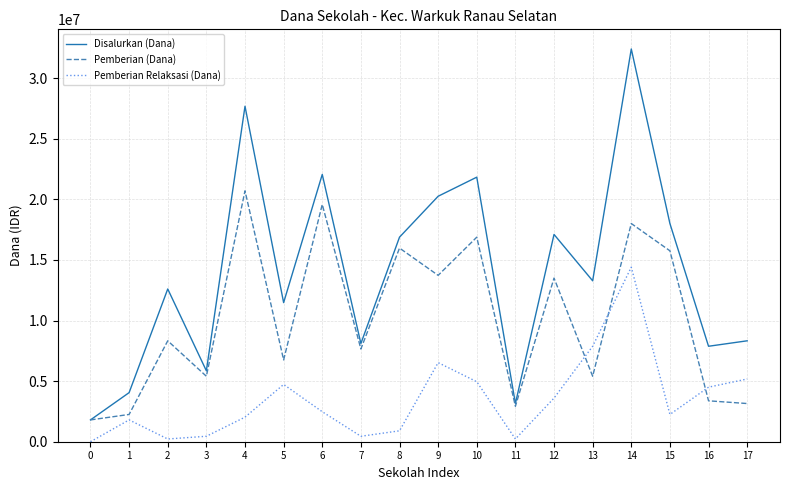

At which label does Disalurkan (Dana) first exceed 13275000?

4